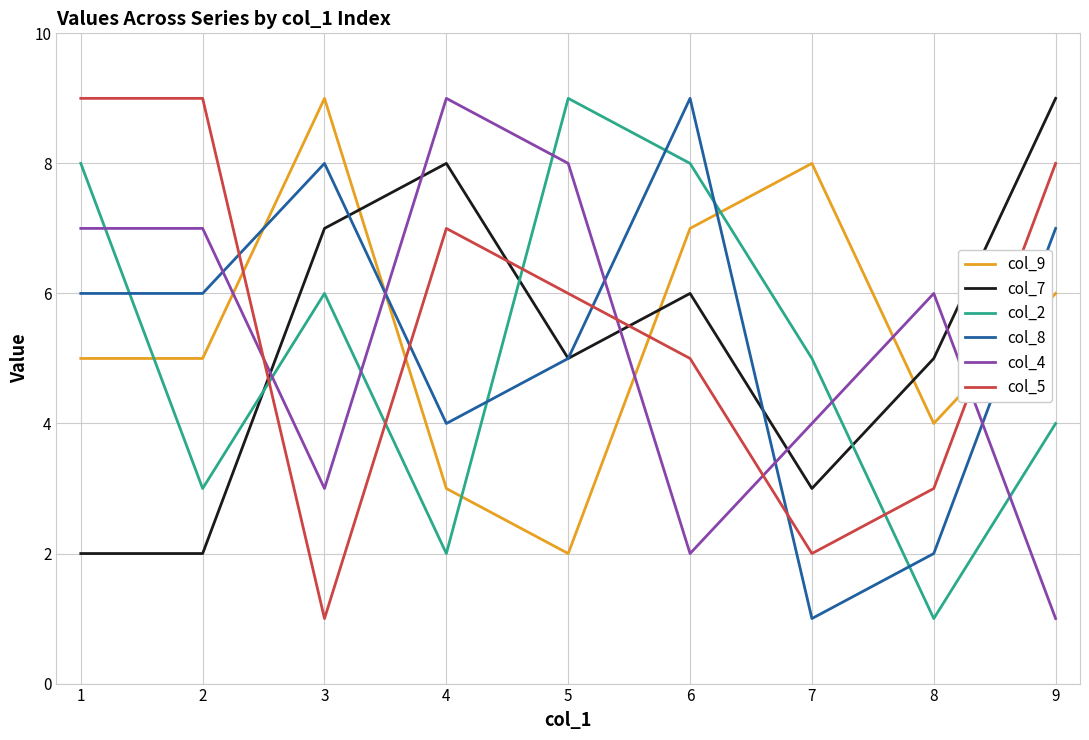

How many intersections are there between col_2 and col_5?

4